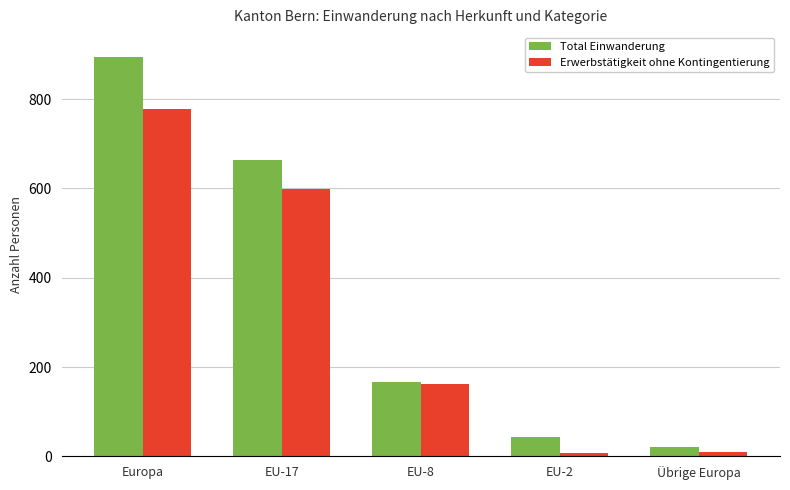

Which series has the largest range (max minus min)?

Total Einwanderung